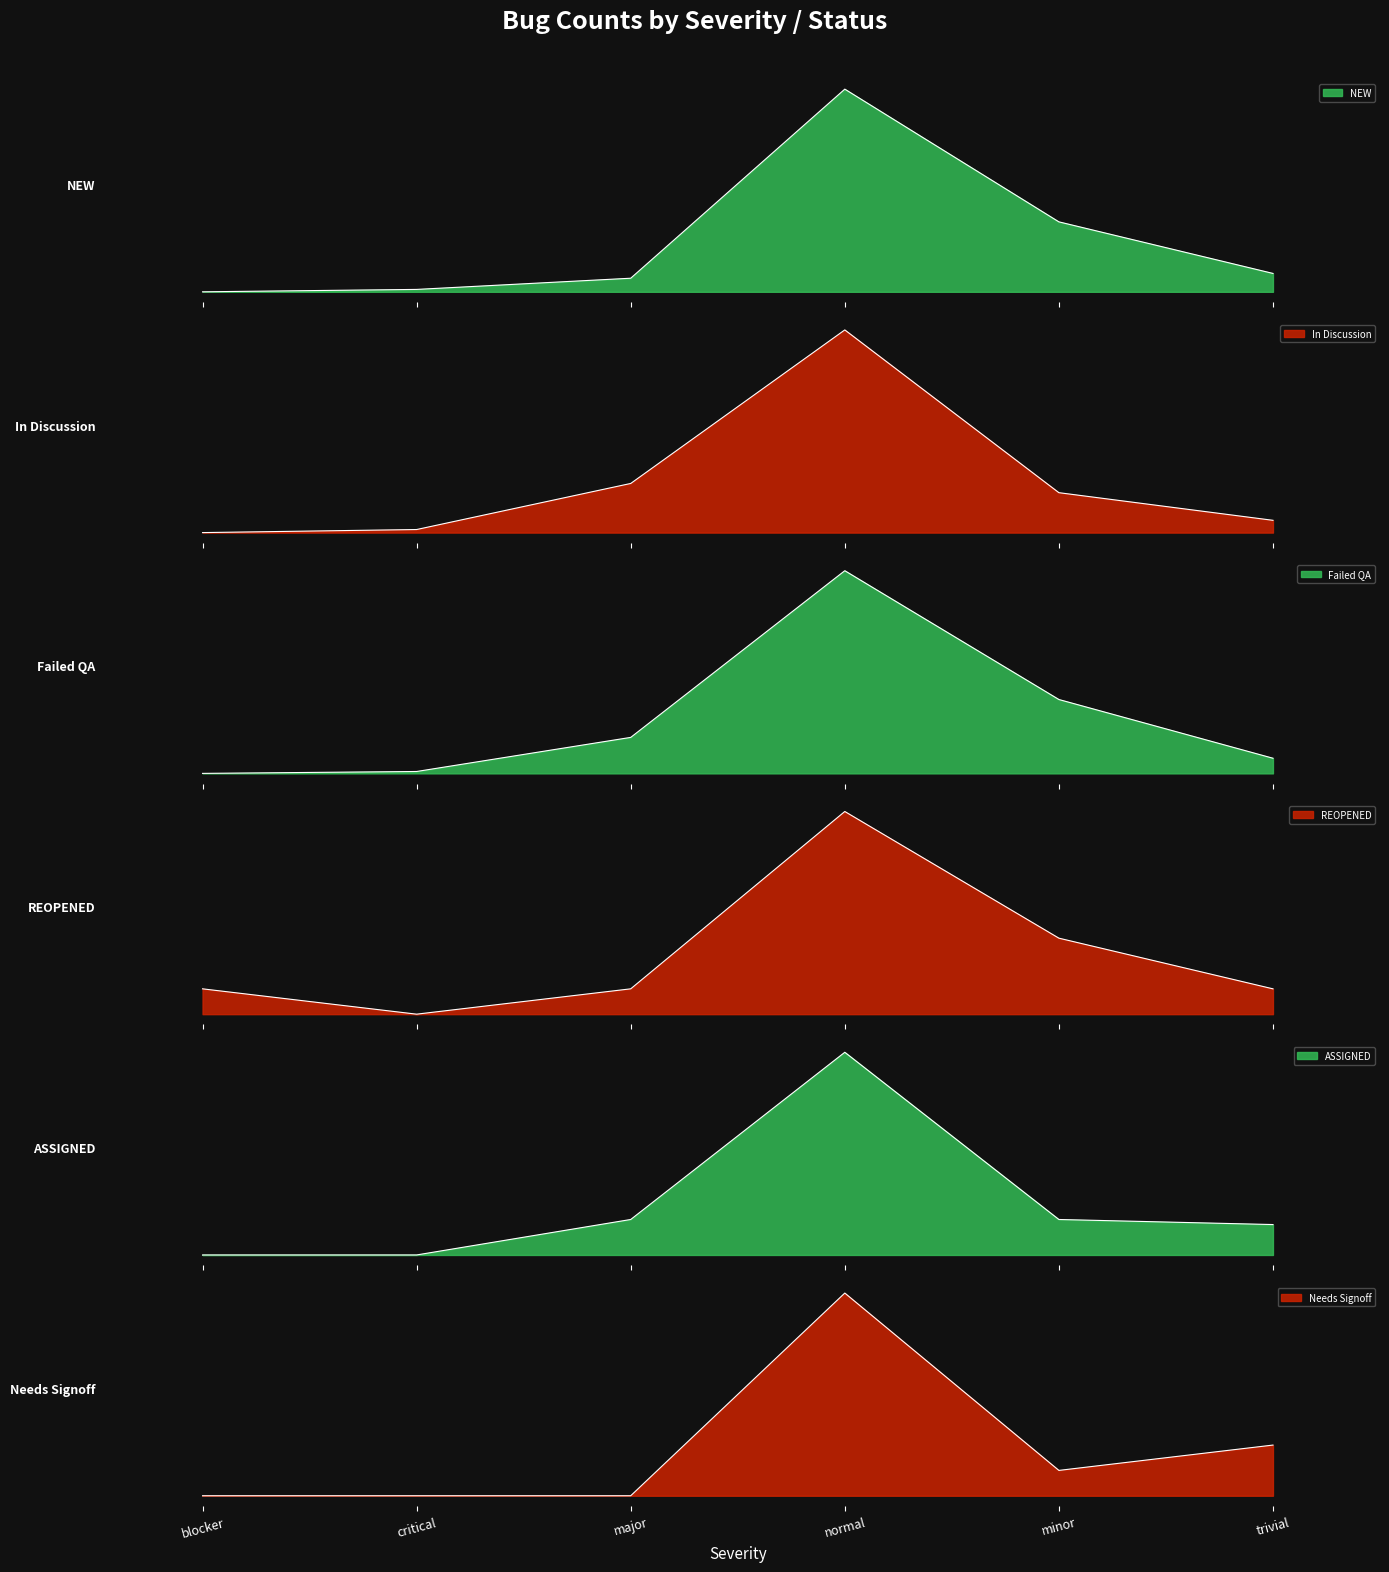

Is the value of ASSIGNED at minor greater than the value of In Discussion at critical?

Yes